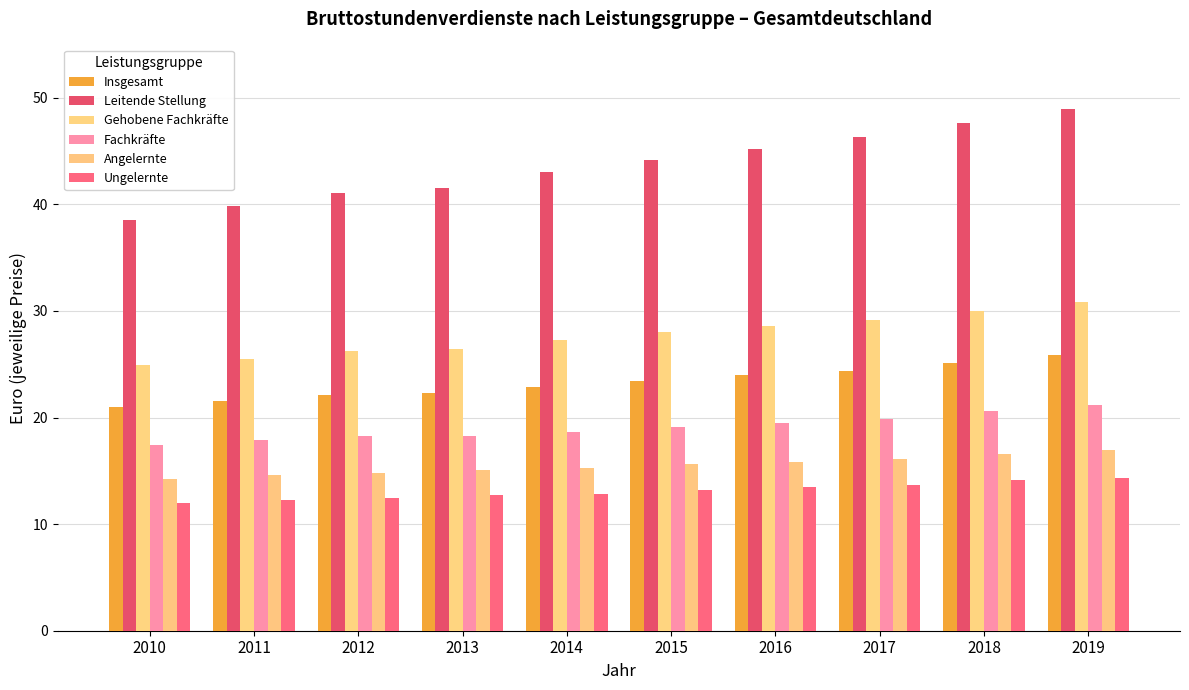

What are all the series names shown in the legend?

Insgesamt, Leitende Stellung, Gehobene Fachkräfte, Fachkräfte, Angelernte, Ungelernte